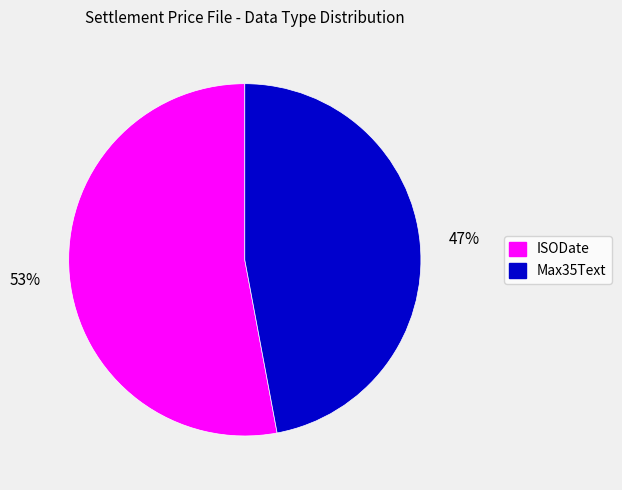

Count the number of slices in the pie.

2